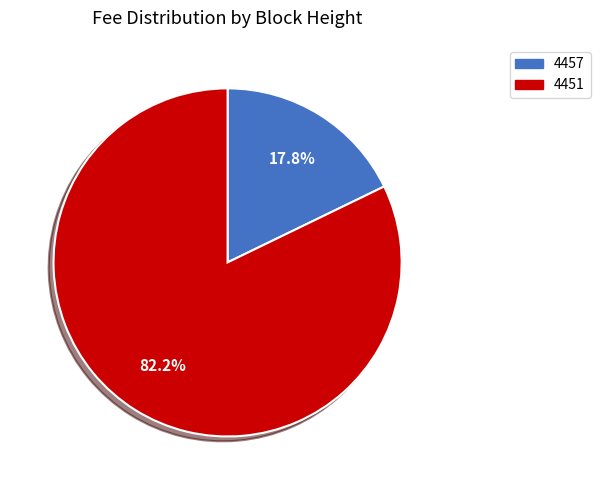

To the nearest percent, what portion does 4451 represent?

82%